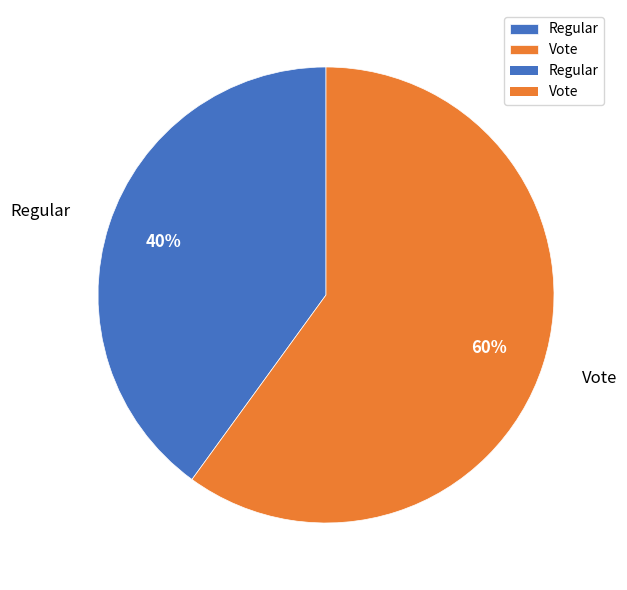

Approximately how many times larger is the value at Regular compared to Vote?

0.7